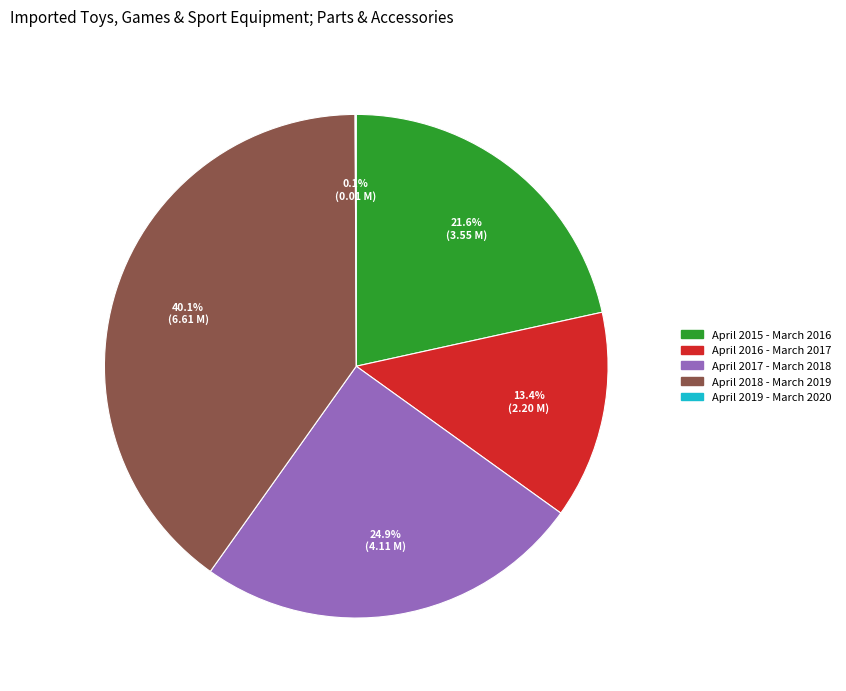

Does April 2017 - March 2018 represent more than half of the total?

No